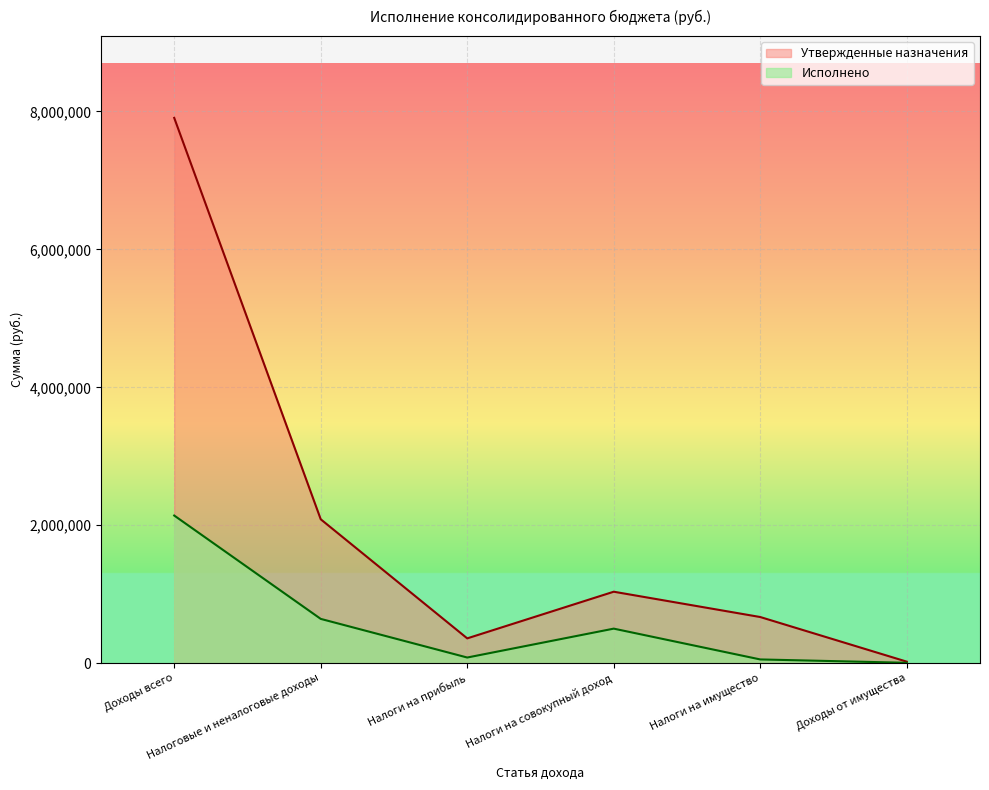

What is the average value of the Утвержденные назначения series?

2013209.5